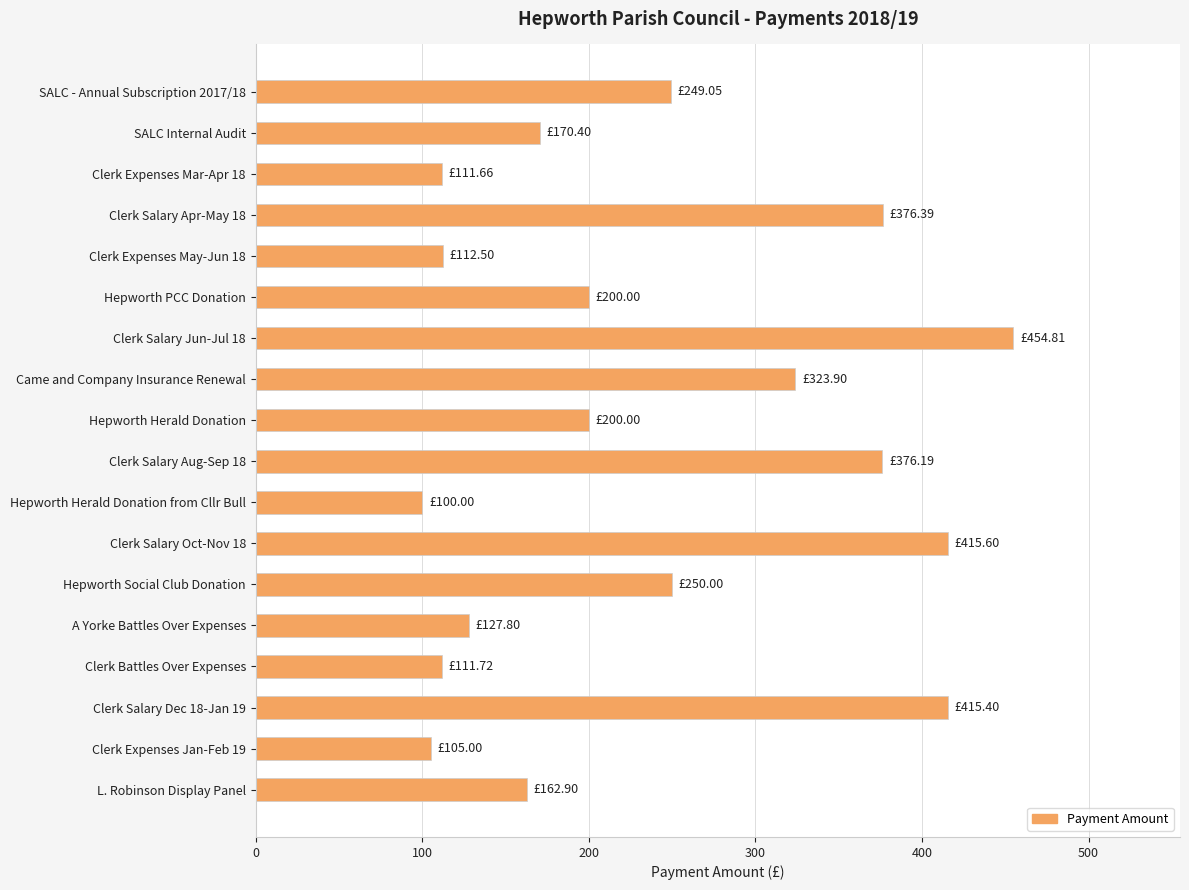

What is the average value?

236.9